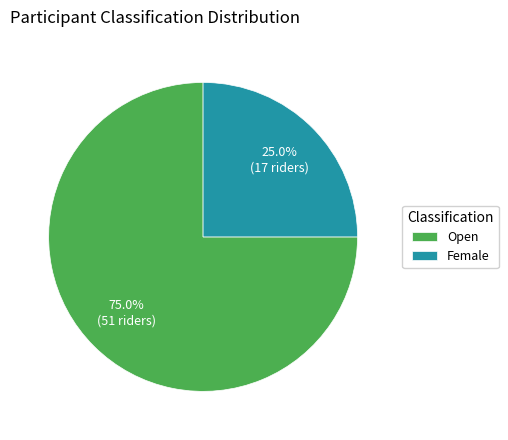

Combined, do Open and Female account for over 50%?

Yes